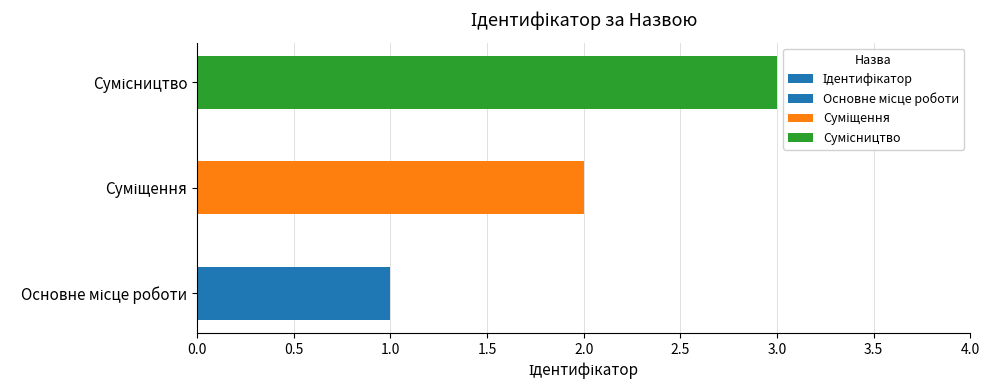

Is it true that the value at Суміщення is 2?

True